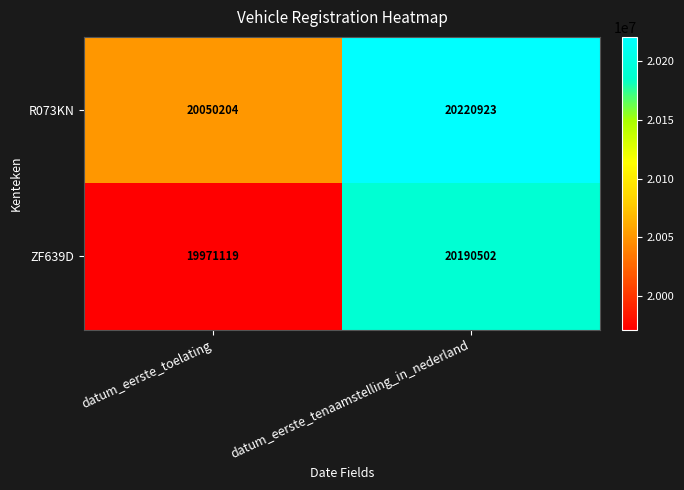

What is the greatest value displayed?

20220923